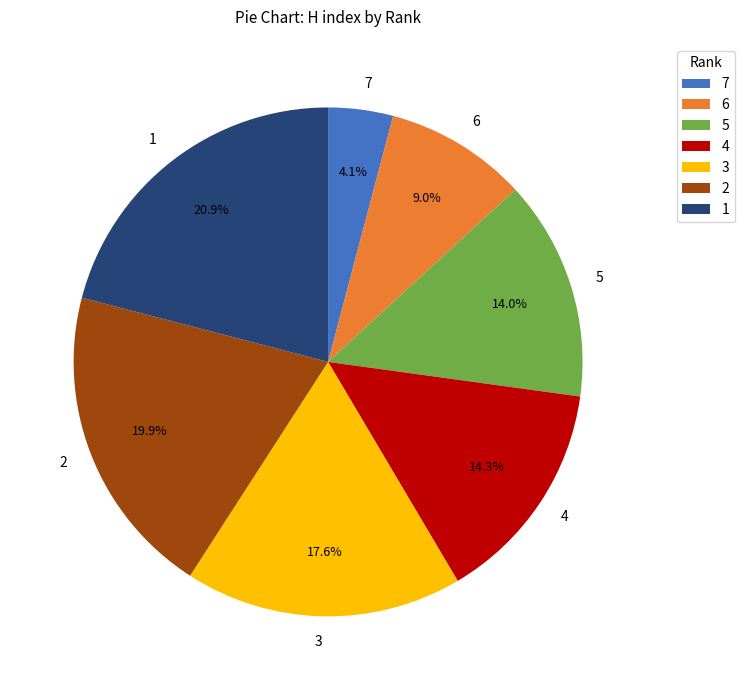

What percentage is the 1 slice, to the nearest percent?

21%